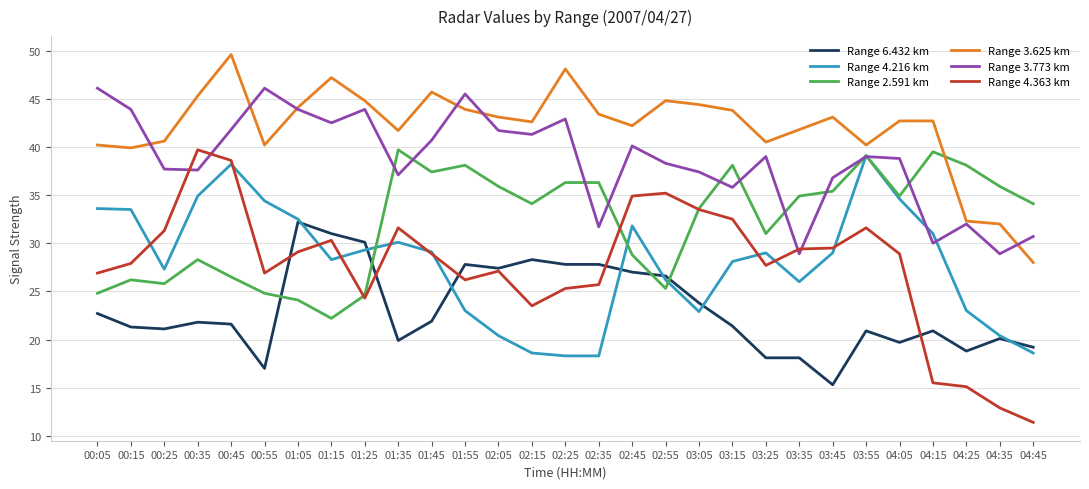

At which category does the chart reach its peak across all series?

00:45